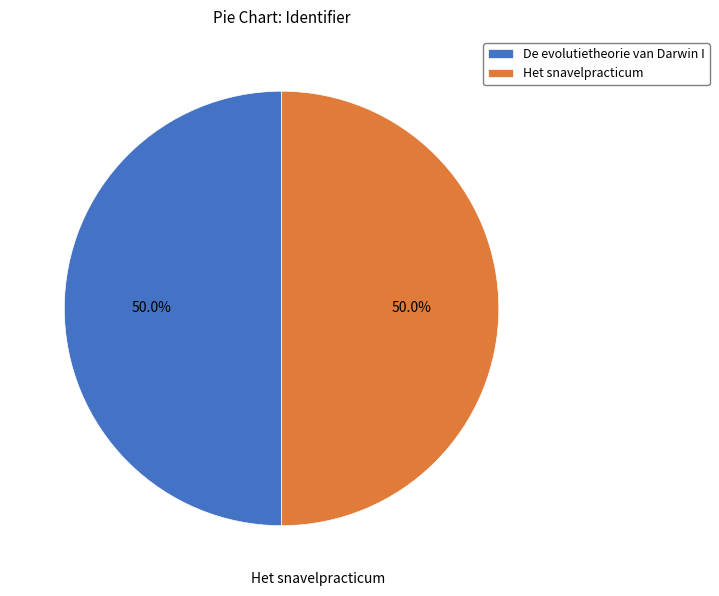

What portion of the pie excludes De evolutietheorie van Darwin I?

50.0%